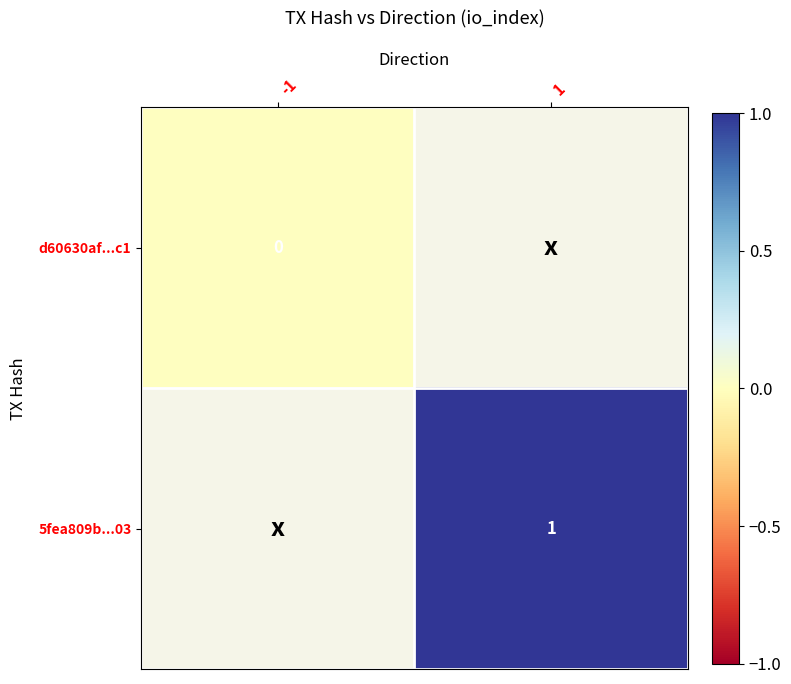

The value of 5fea809b...03 at 1 is 1. True or false?

True